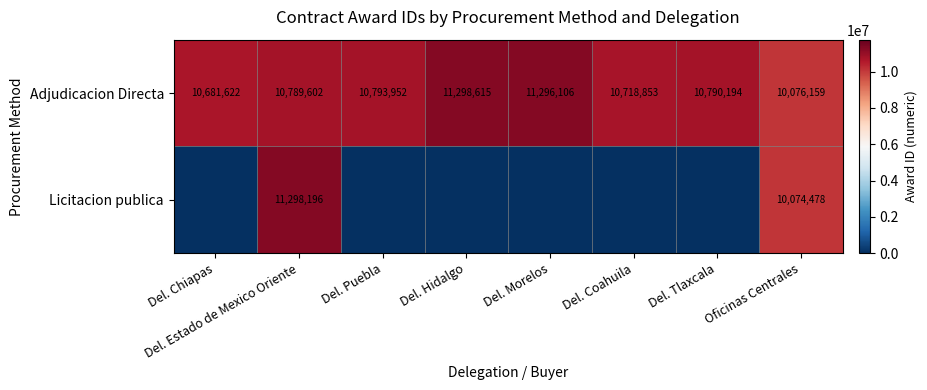

How many categories are shown in the chart?

8